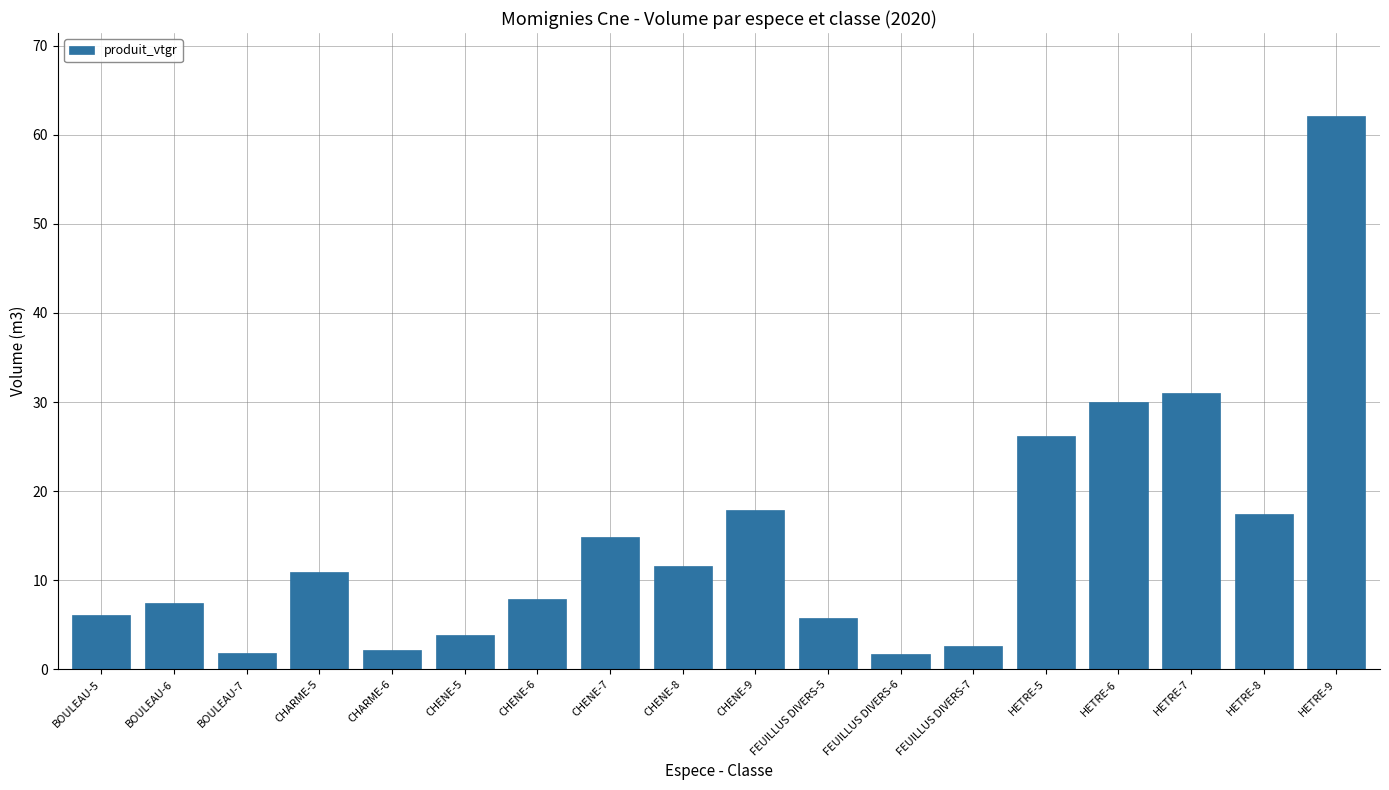

What is the ratio of the value at CHENE-9 to the value at CHARME-6?

8.1